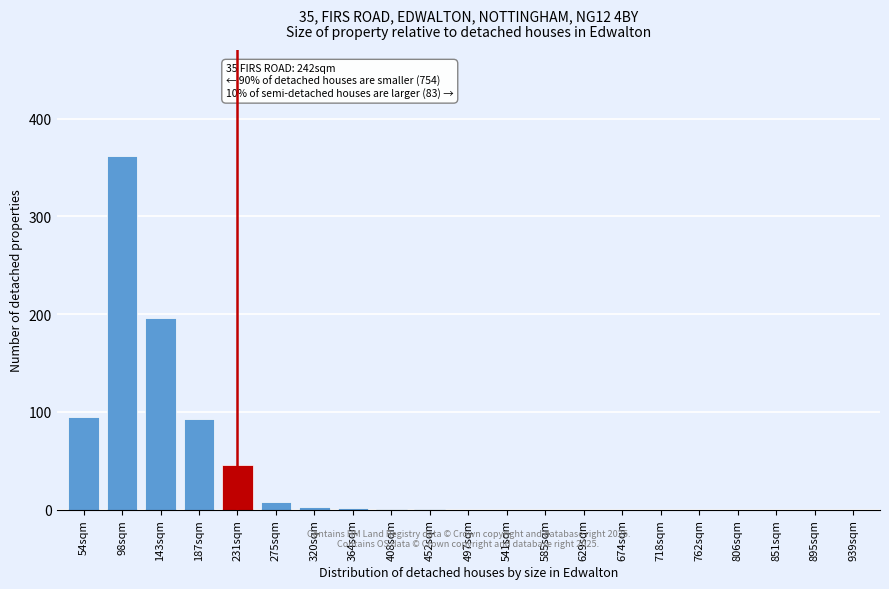

True or false: the data shows 93 at 187sqm.

True